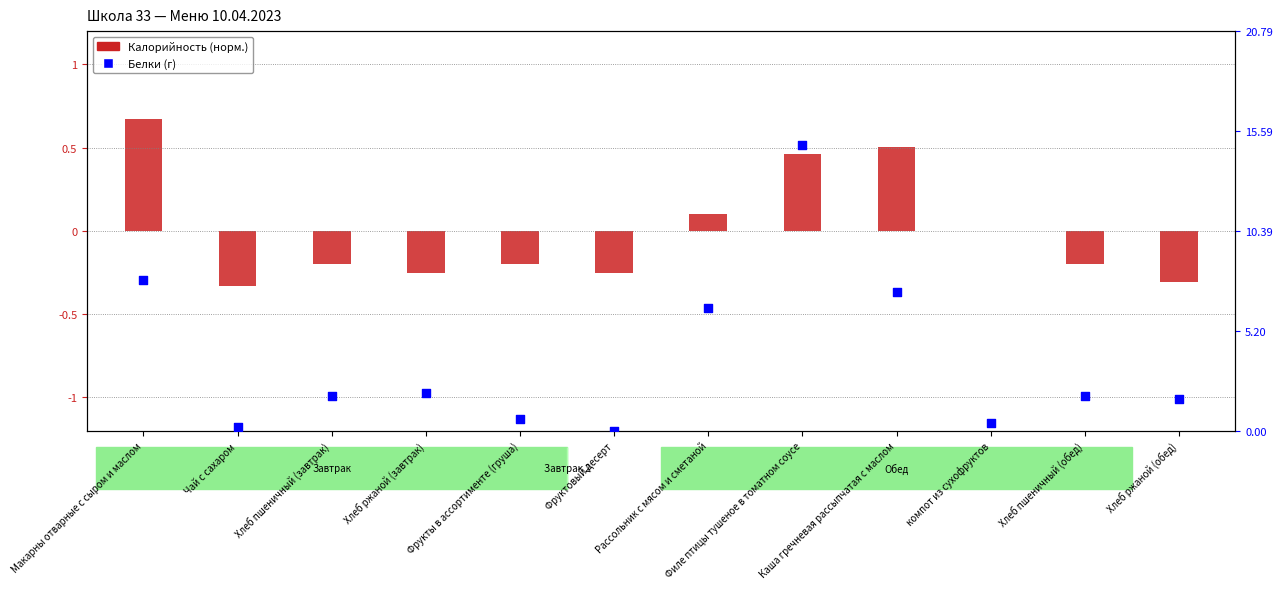

What is the total value across all series at Филе птицы тушеное в томатном соусе?

15.3